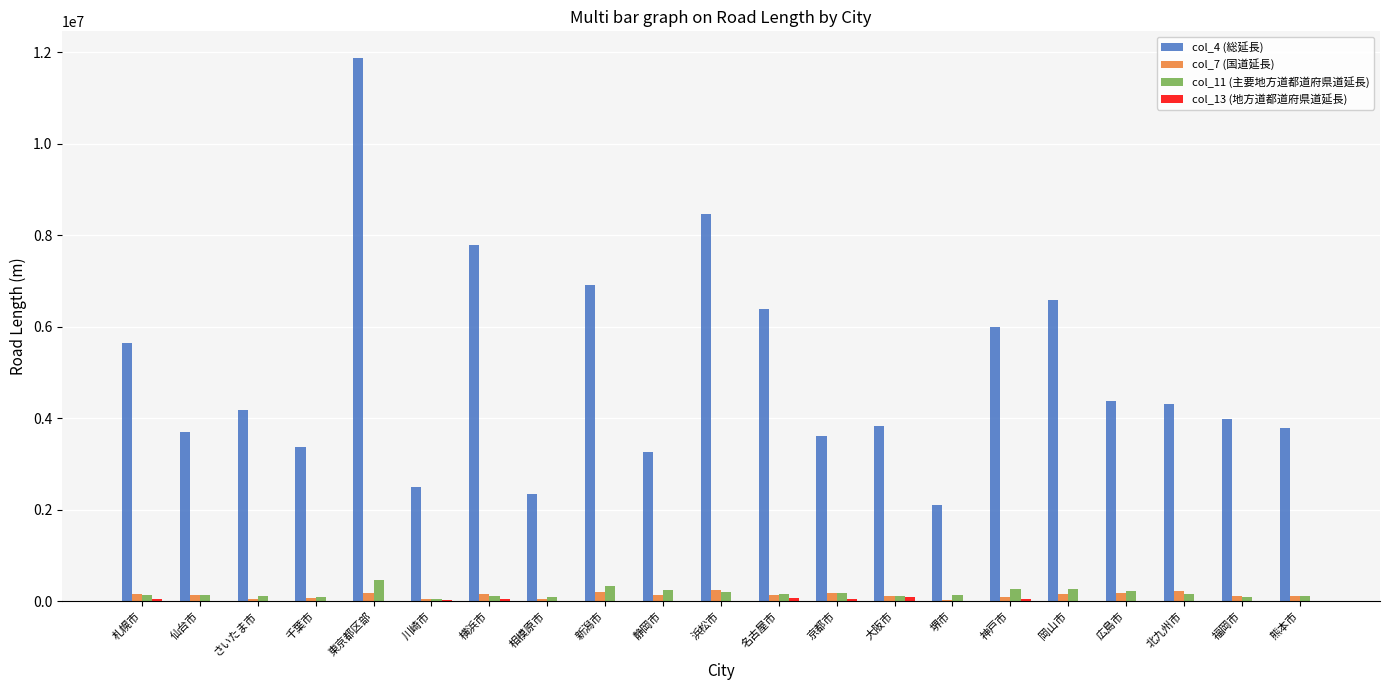

Where does the col_7 (国道延長) series first go above 128263?

札幌市